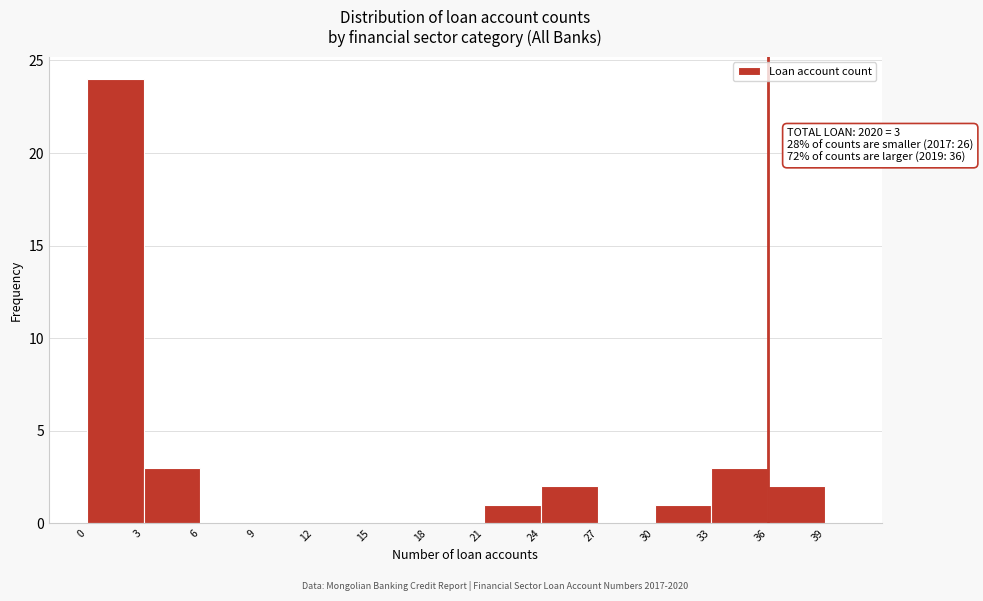

Read against the x-axis, roughly where is the centre of the tallest bar?

1.5